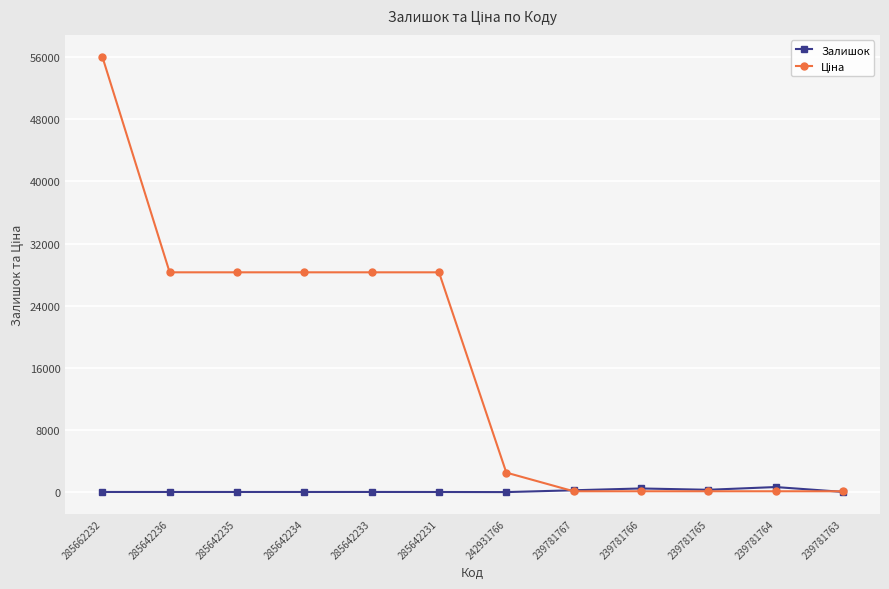

Which label corresponds to the largest value in the chart?

285662232